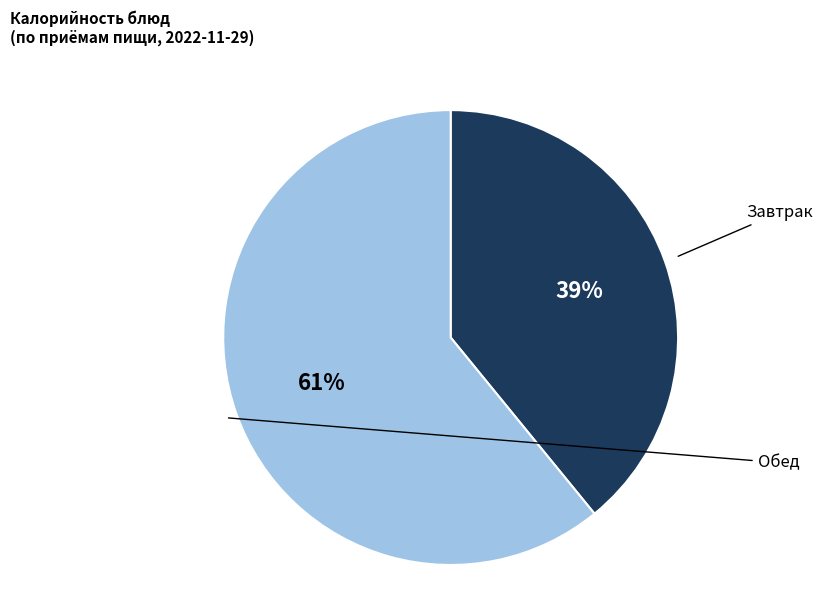

To the nearest percent, what is the difference between the largest and smallest slice percentages?

22%